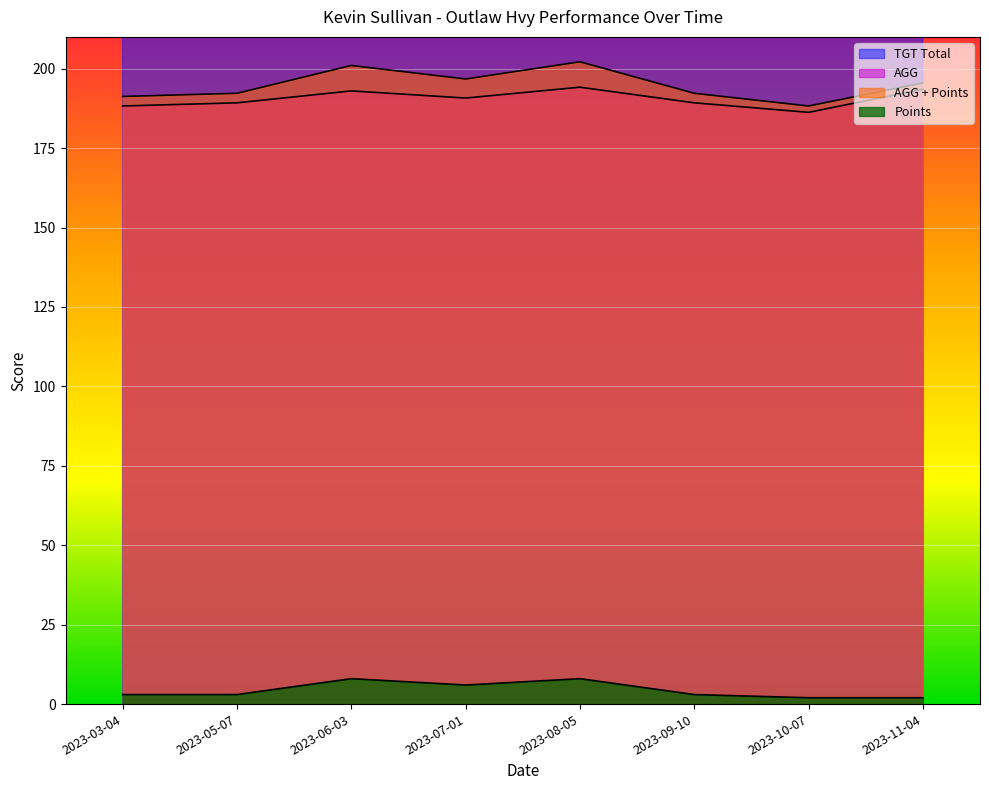

True or false: AGG and Points cross at least once.

False